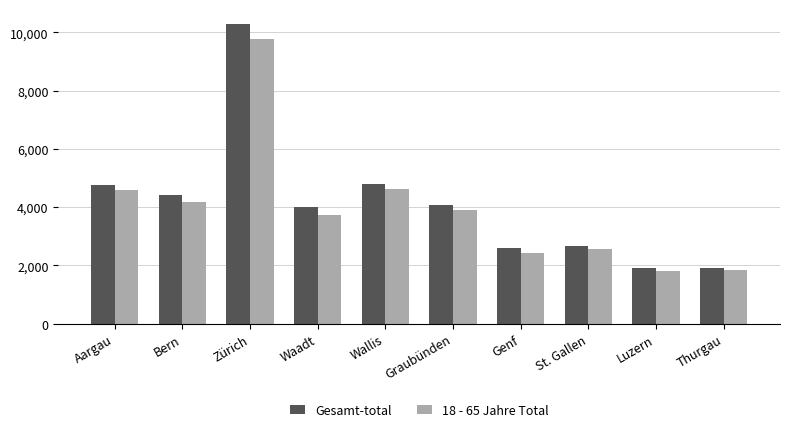

What is the label of the 10th bar from the left?

Thurgau